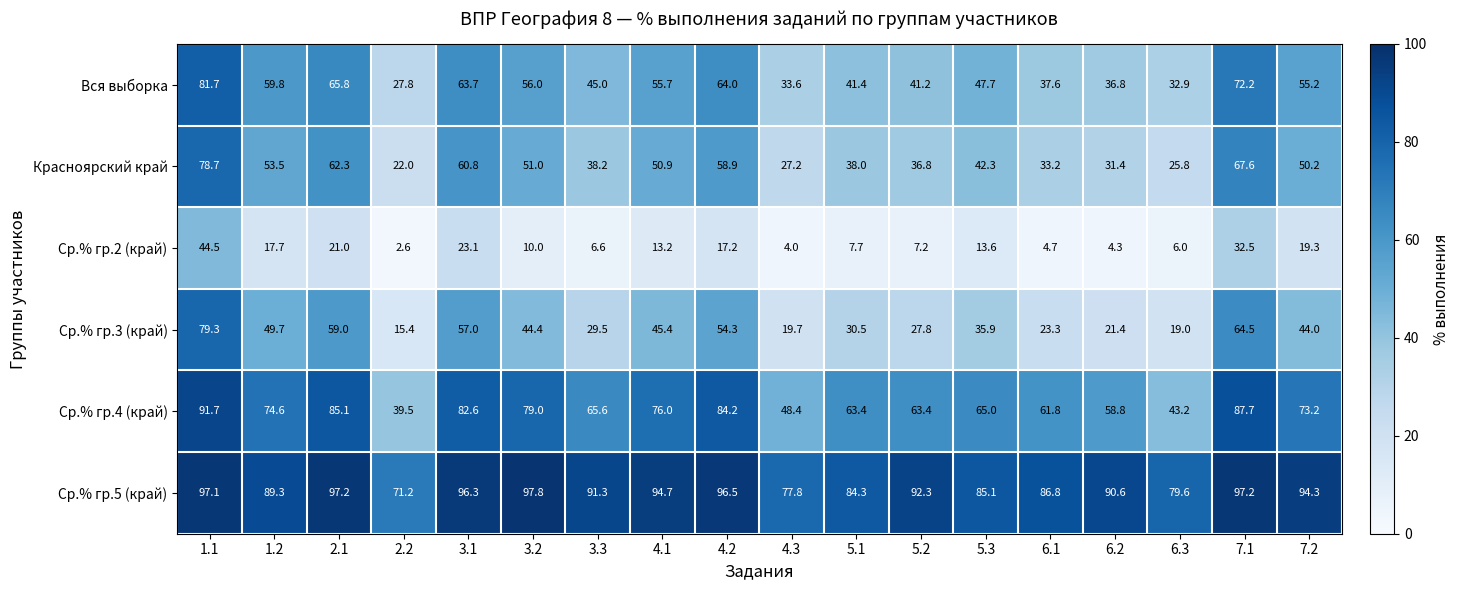

At which category is the sum across all series the highest?

1.1